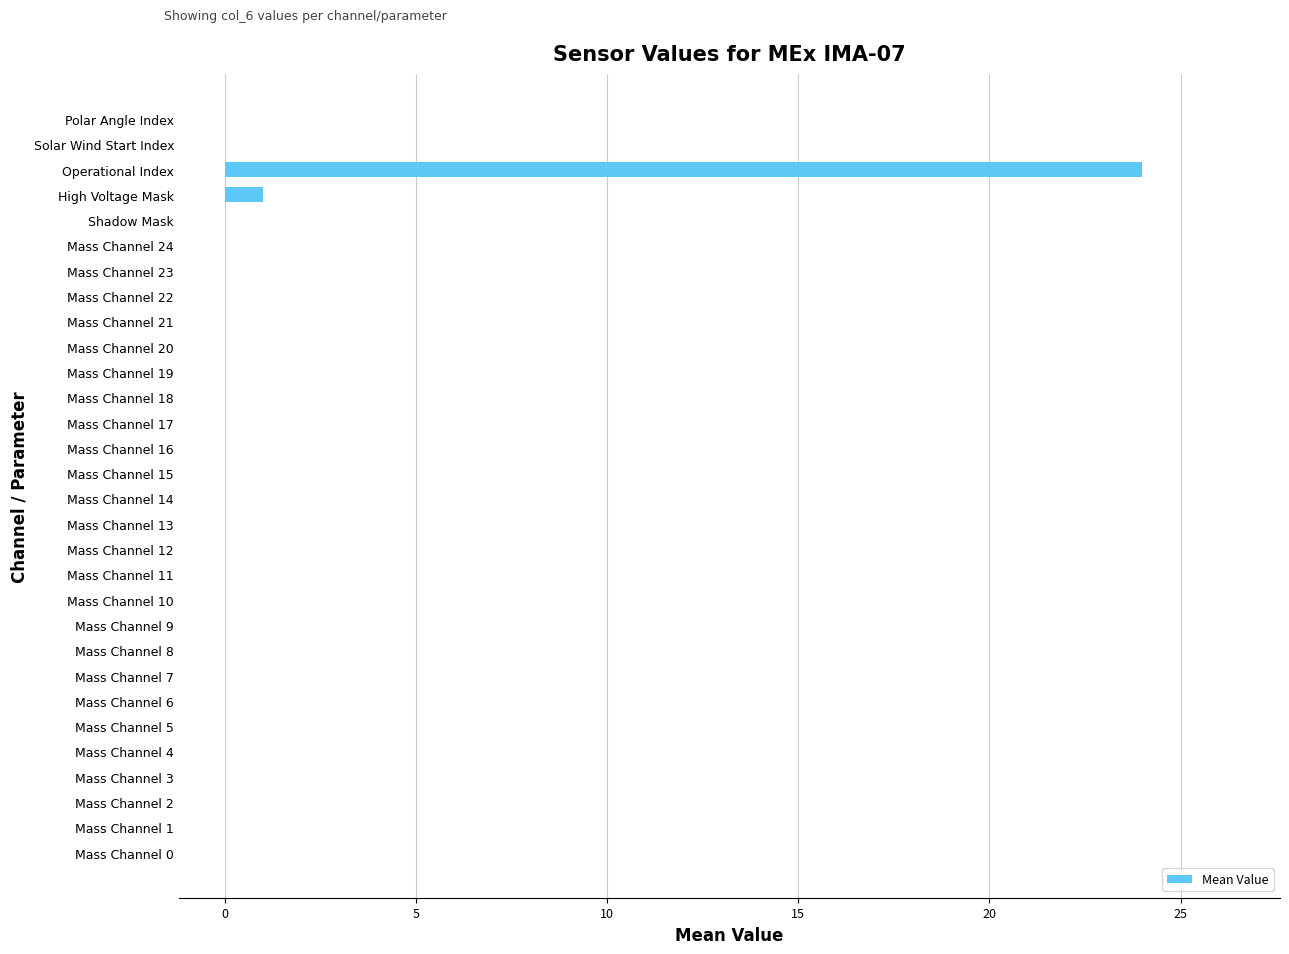

Reading bottom to top, what are all the values shown in this chart?

Mass Channel 0=0	Mass Channel 1=0	Mass Channel 2=0	Mass Channel 3=0	Mass Channel 4=0	Mass Channel 5=0	Mass Channel 6=0	Mass Channel 7=0	Mass Channel 8=0	Mass Channel 9=0	Mass Channel 10=0	Mass Channel 11=0	Mass Channel 12=0	Mass Channel 13=0	Mass Channel 14=0	Mass Channel 15=0	Mass Channel 16=0	Mass Channel 17=0	Mass Channel 18=0	Mass Channel 19=0	Mass Channel 20=0	Mass Channel 21=0	Mass Channel 22=0	Mass Channel 23=0	Mass Channel 24=0	Shadow Mask=0	High Voltage Mask=1	Operational Index=24	Solar Wind Start Index=0	Polar Angle Index=0